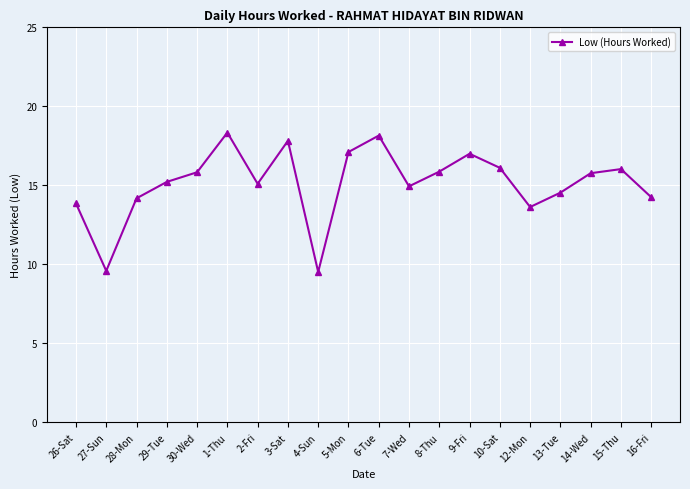

What is the label of the 3rd point from the left?

28-Mon